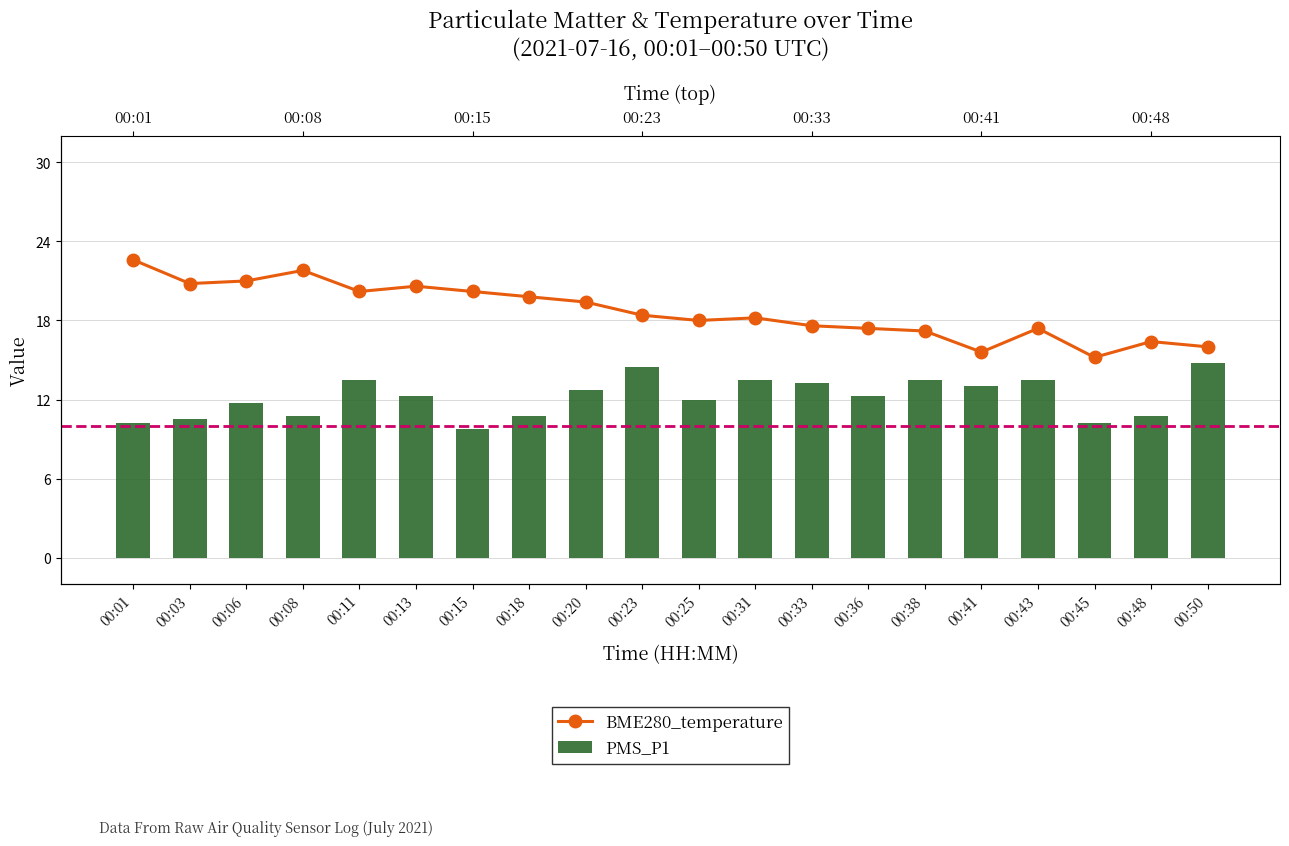

How many data points in BME280_temperature are less than 18?

9